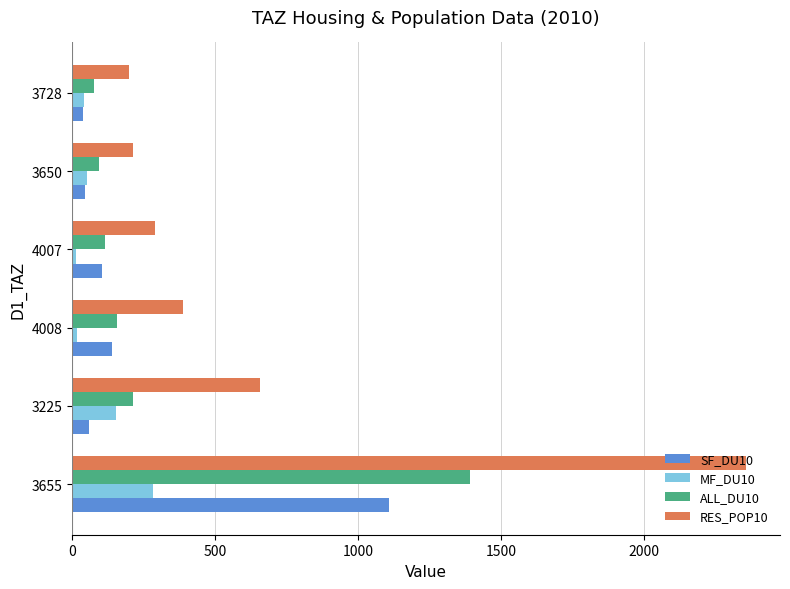

What is the sum of all RES_POP10 values?

4102